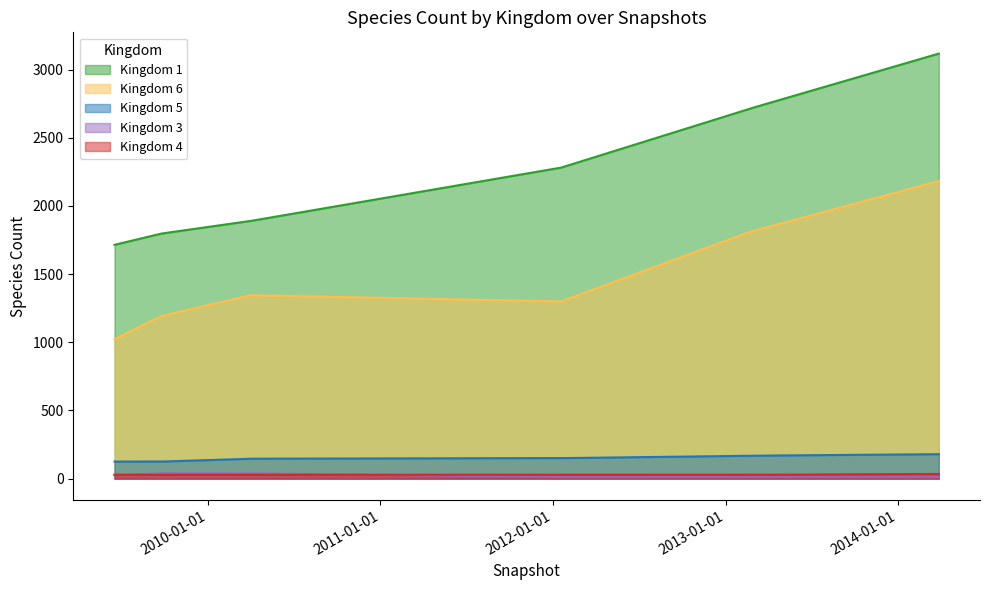

True or false: 1 and 3 intersect in this chart.

False